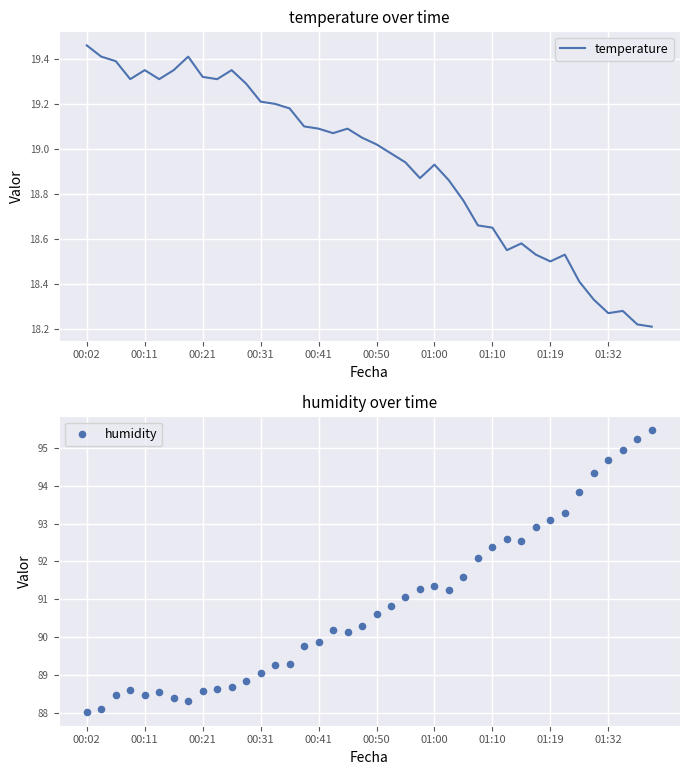

What are all the series names shown in the legend?

temperature, humidity